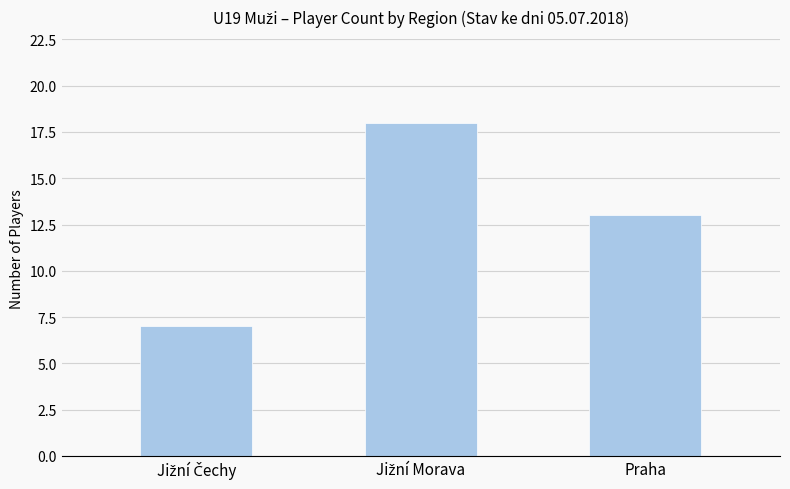

What is the value of the 3rd bar from the left?

13